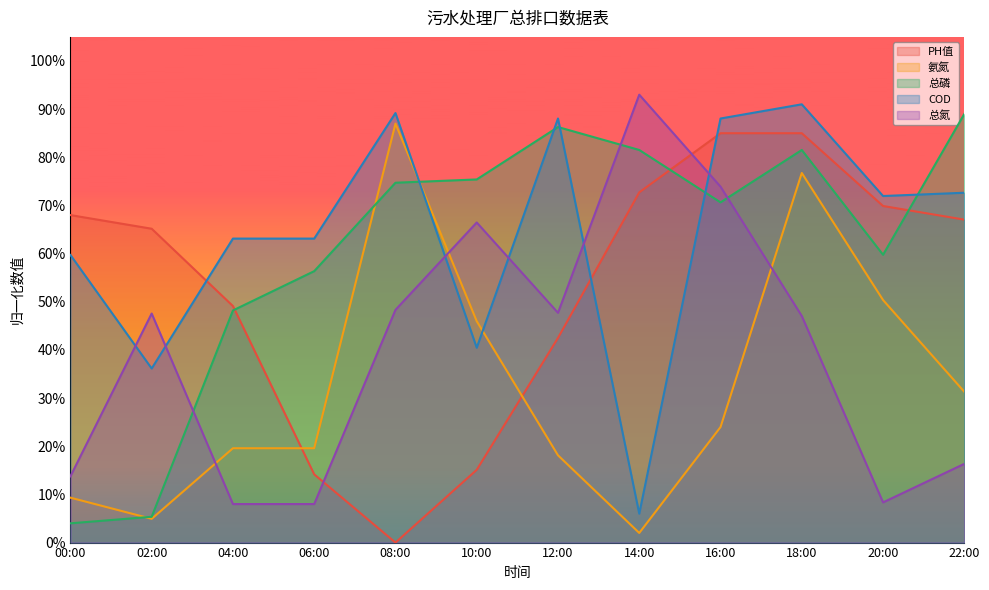

Is the value of 总磷 at 20:00 greater than the value of COD at 08:00?

No